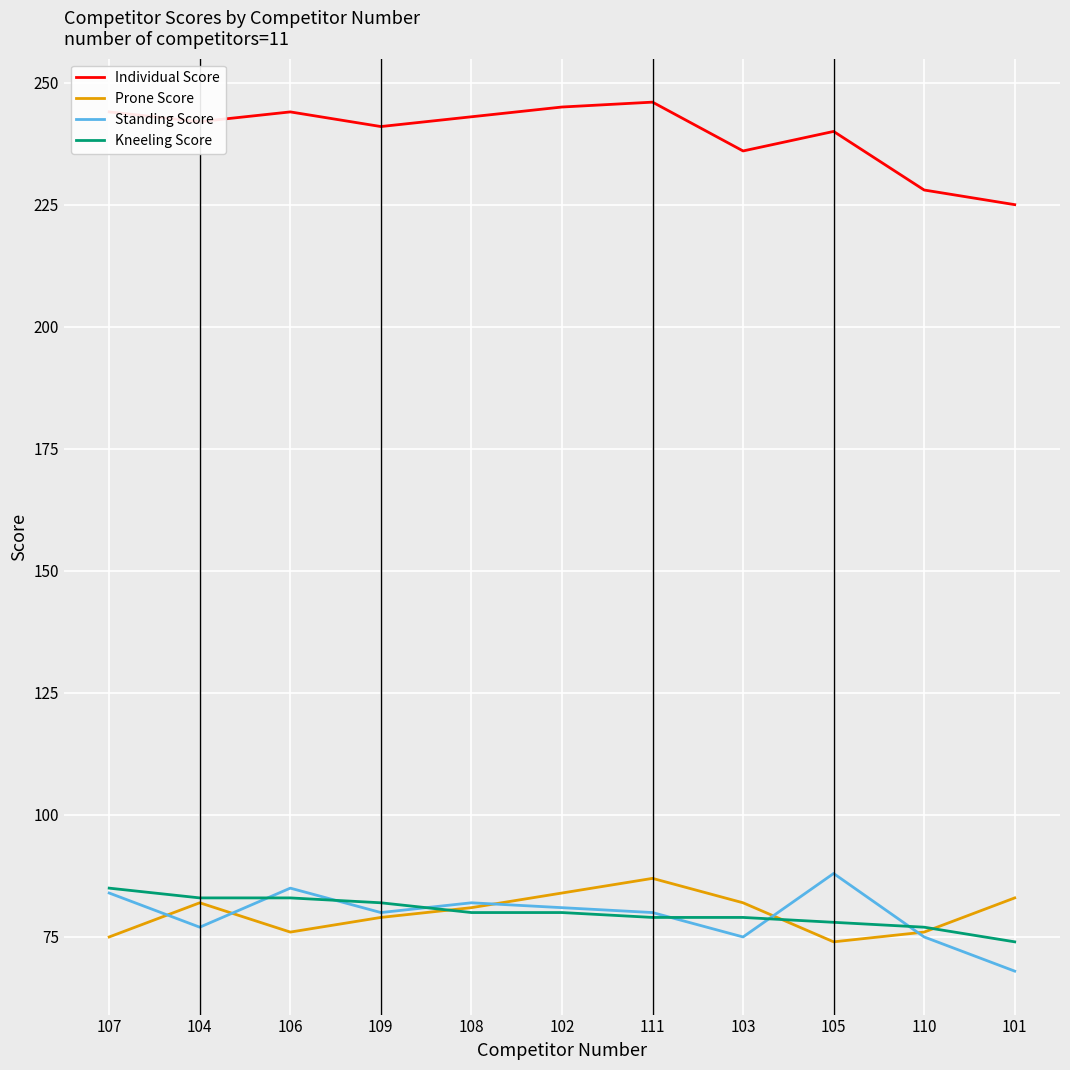

Is it true that Individual Score equals 85 at 110?

False